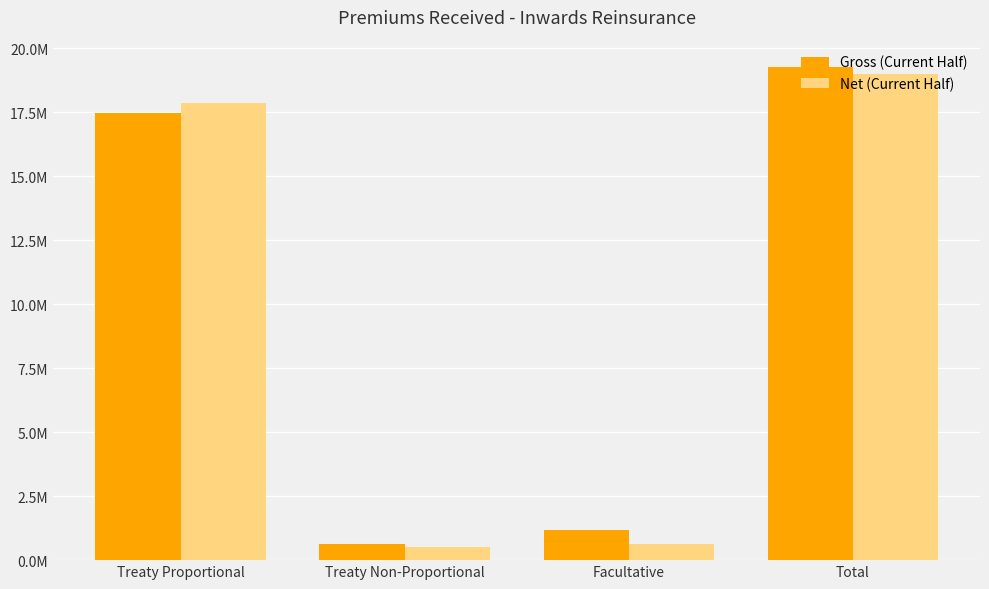

At which label does Gross (Current Half) first exceed 17453869?

Treaty Proportional